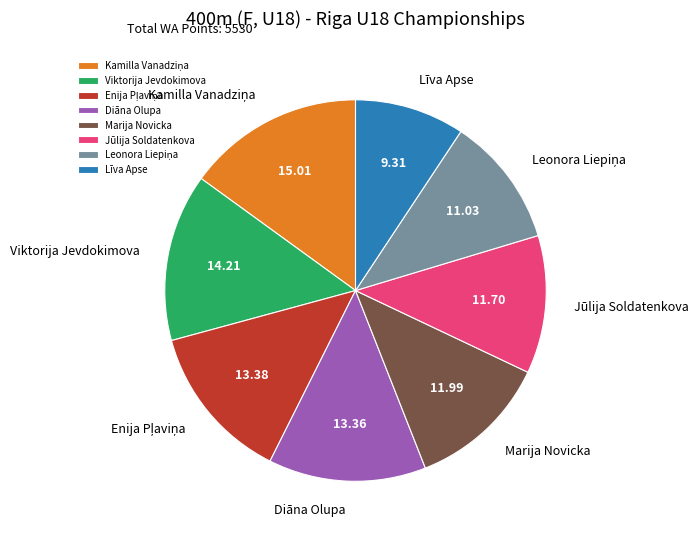

What is the smallest slice in the pie chart?

Līva Apse